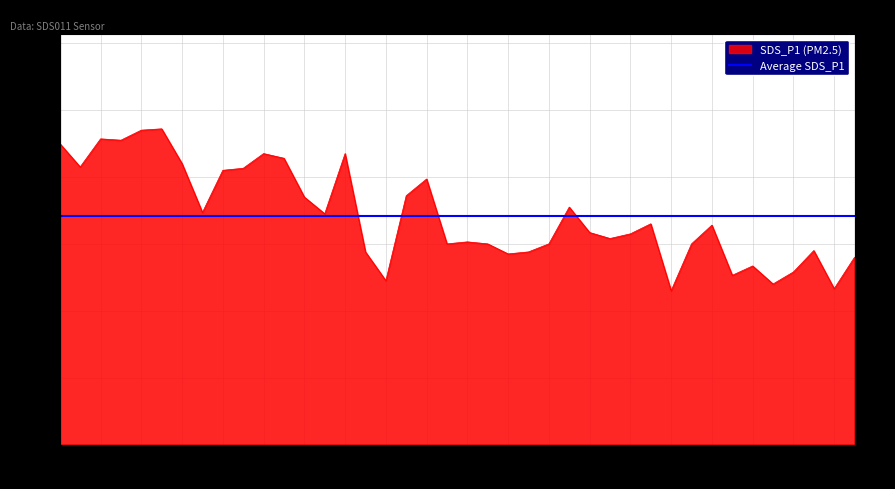

At which label does the data first exceed 3?

00:01